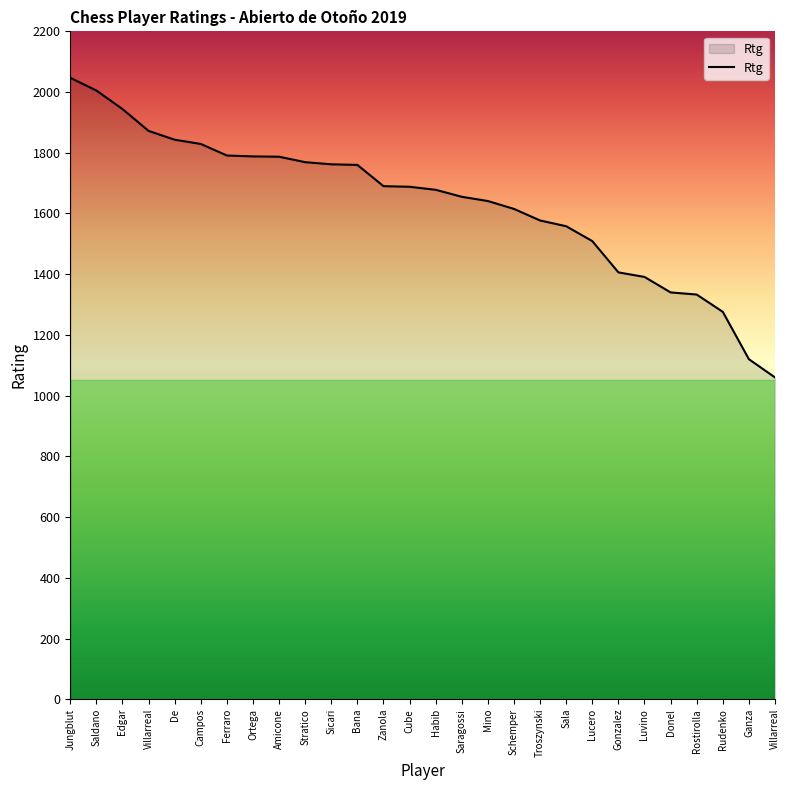

Read the value at Gonzalez, to the nearest 50.

1400